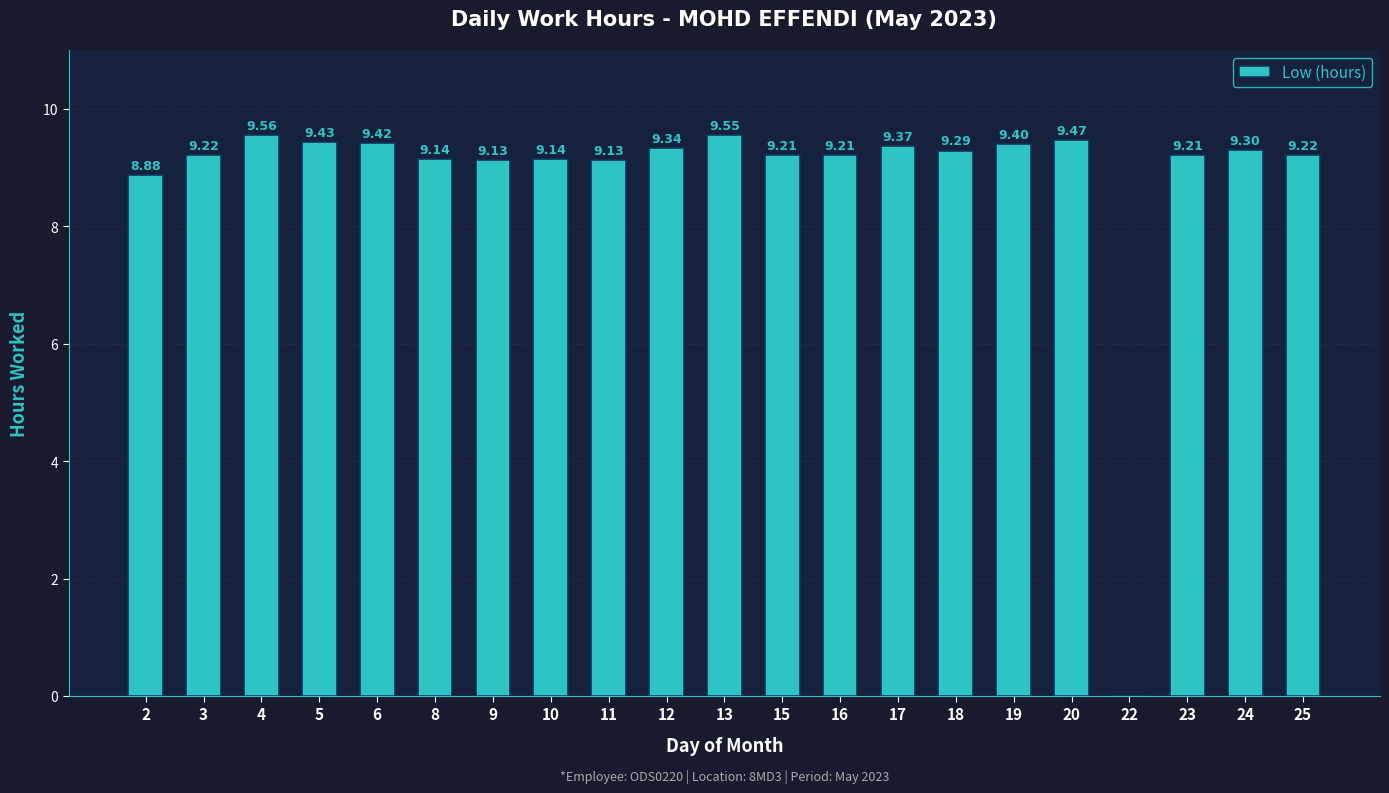

What is the sum of all values?

185.6